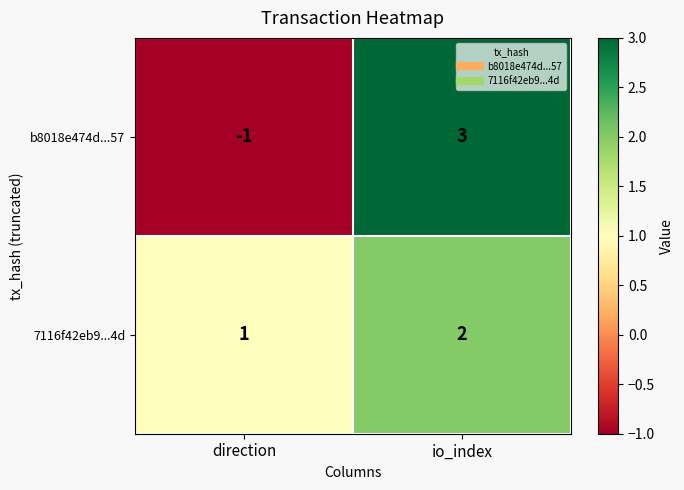

Which series has the largest total across all categories?

7116f42eb9...4d